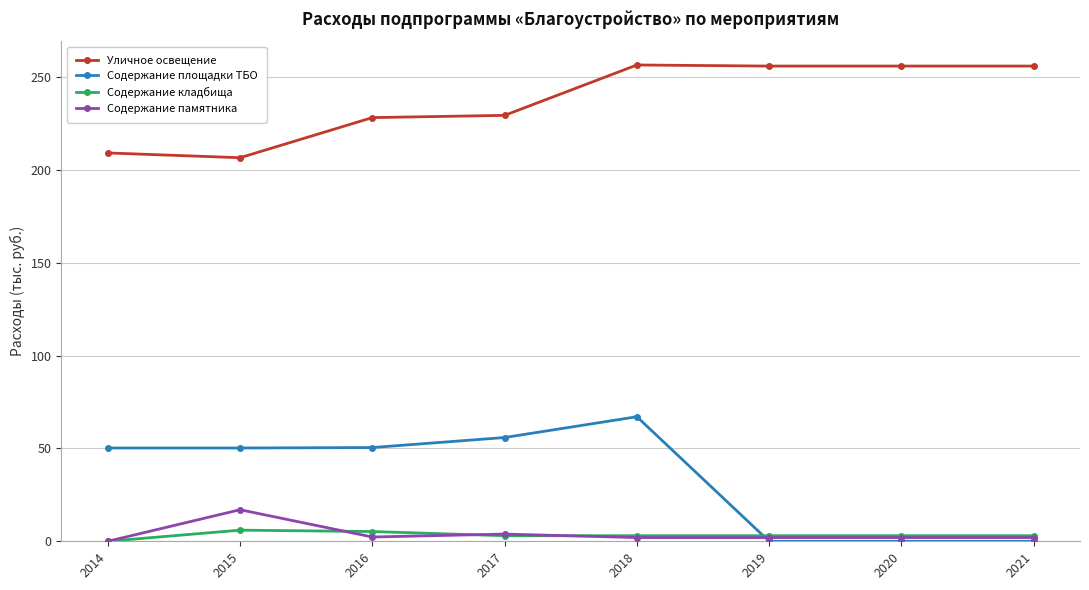

Rank the series by their maximum value, from lowest to highest.

Содержание кладбища, Содержание памятника, Содержание площадки ТБО, Уличное освещение